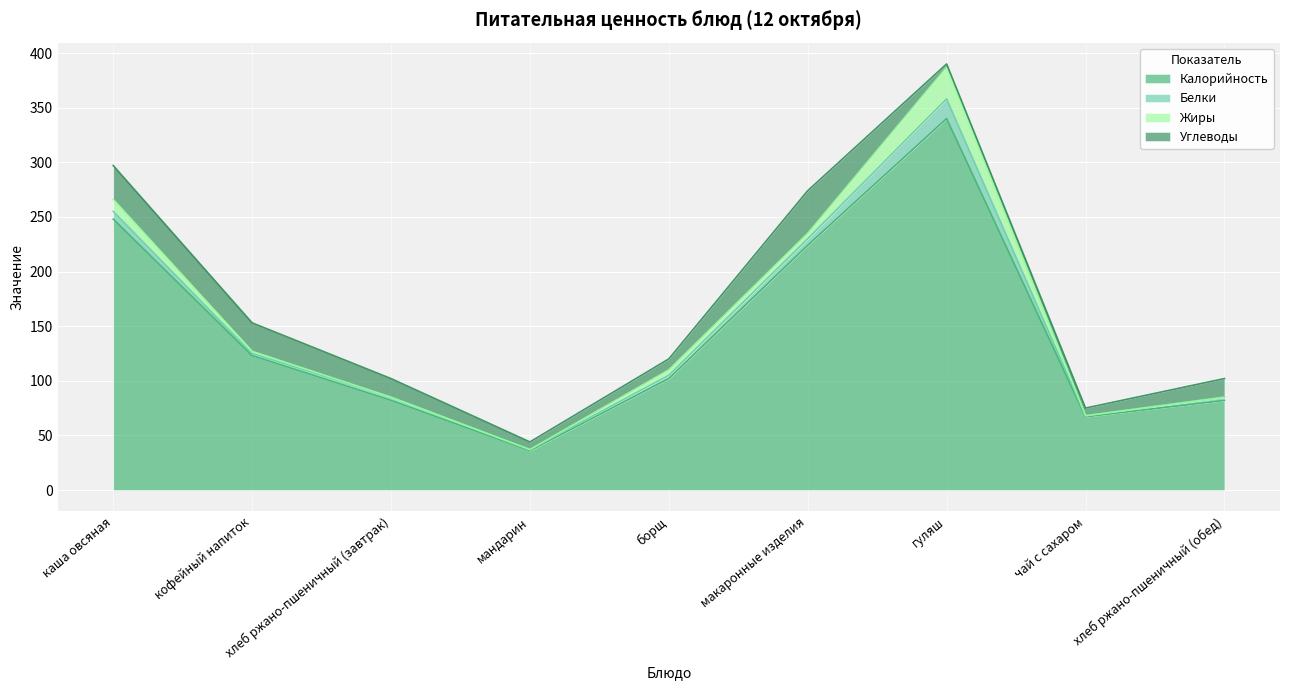

How many lines are shown in the chart?

4